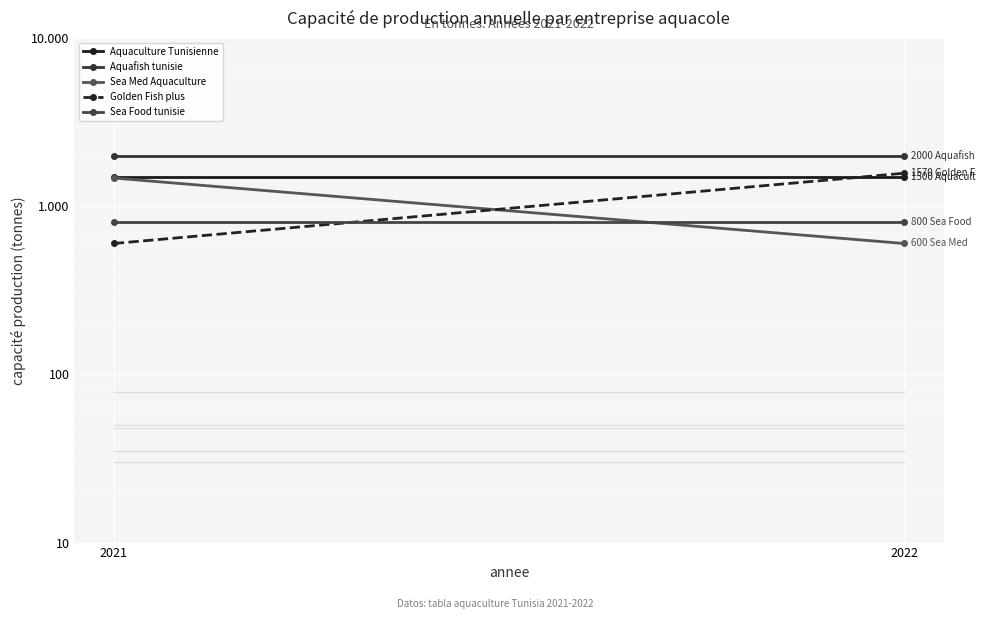

What is the difference between the highest and lowest values at 2021?

1400